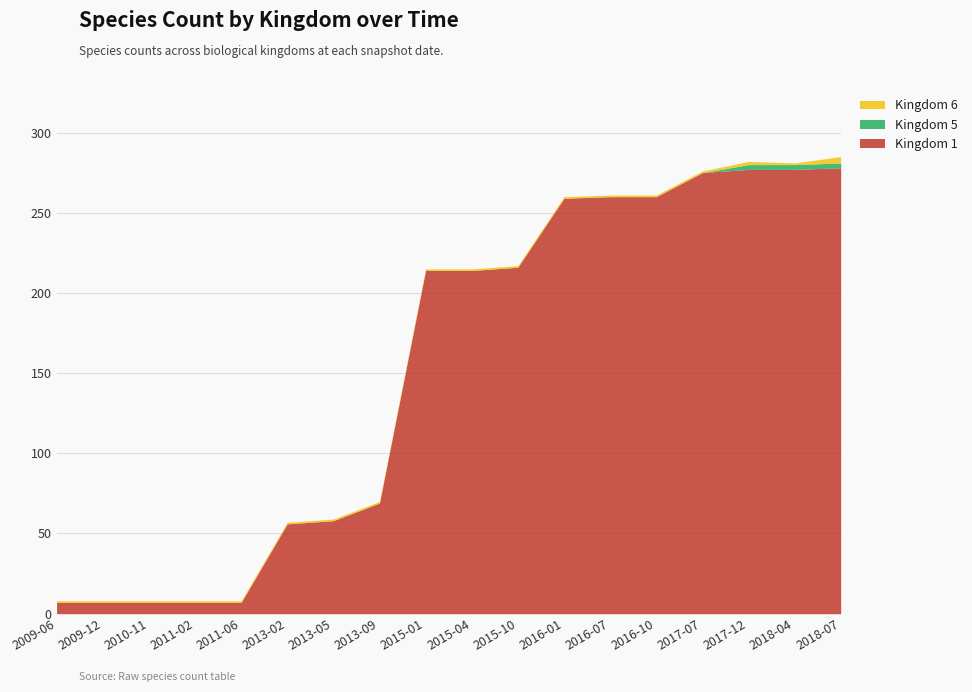

True or false: Kingdom 5 has more than 2 points higher than both neighbors.

False